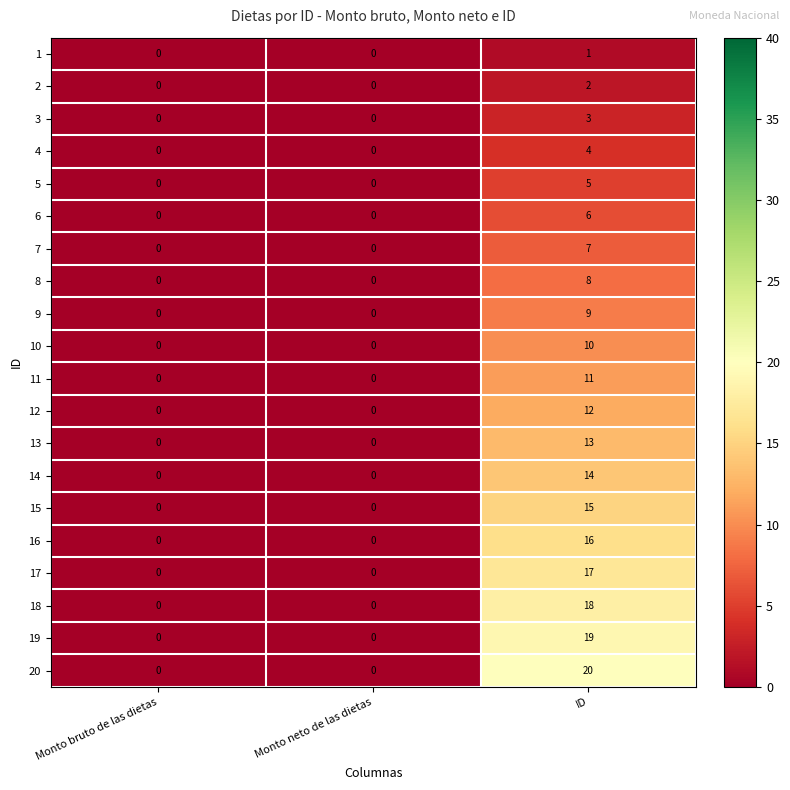

What is the difference between the maximum and second lowest values in the 14 series?

14